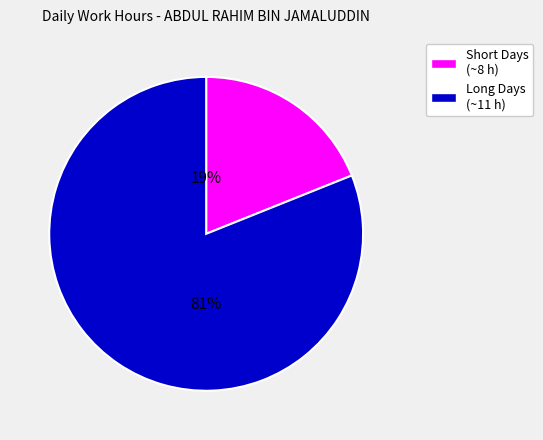

Does any single category account for the majority?

Yes